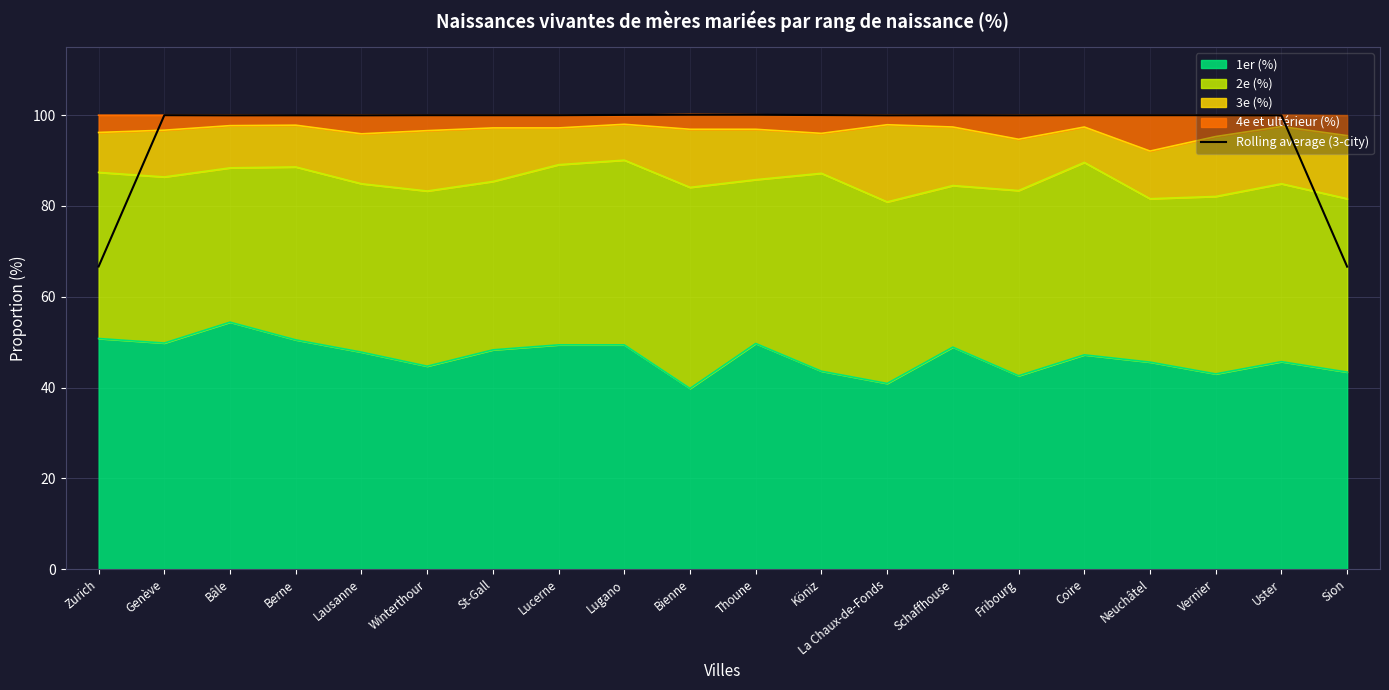

True or false: there are more than 1 points higher than both neighbors.

True